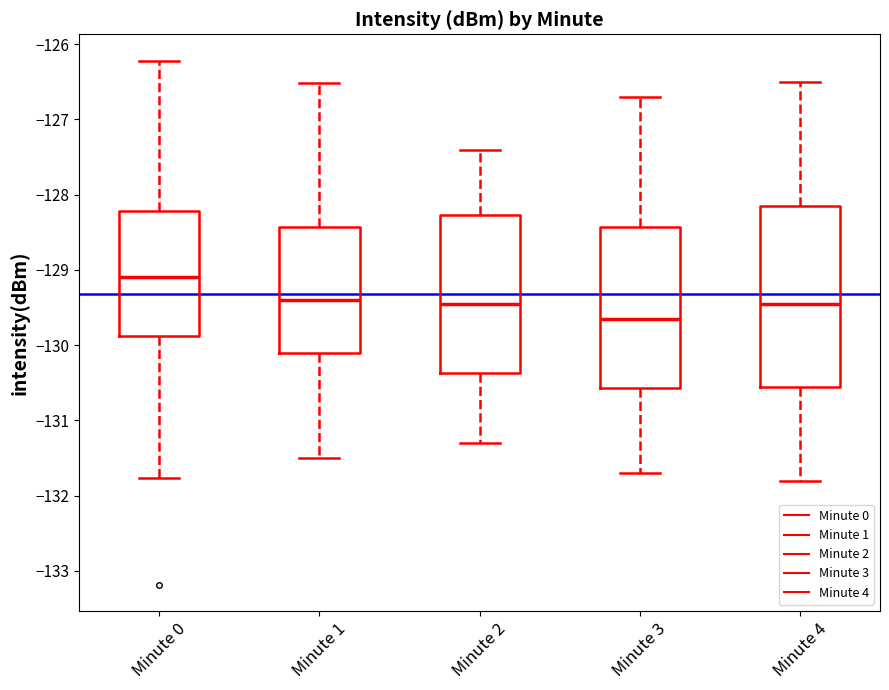

Which box is the tallest, from its lower edge to its upper edge?

Minute 4